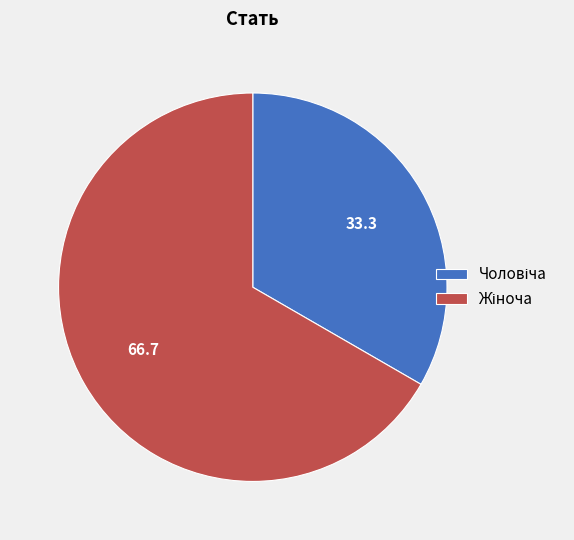

Does any single category account for the majority?

Yes